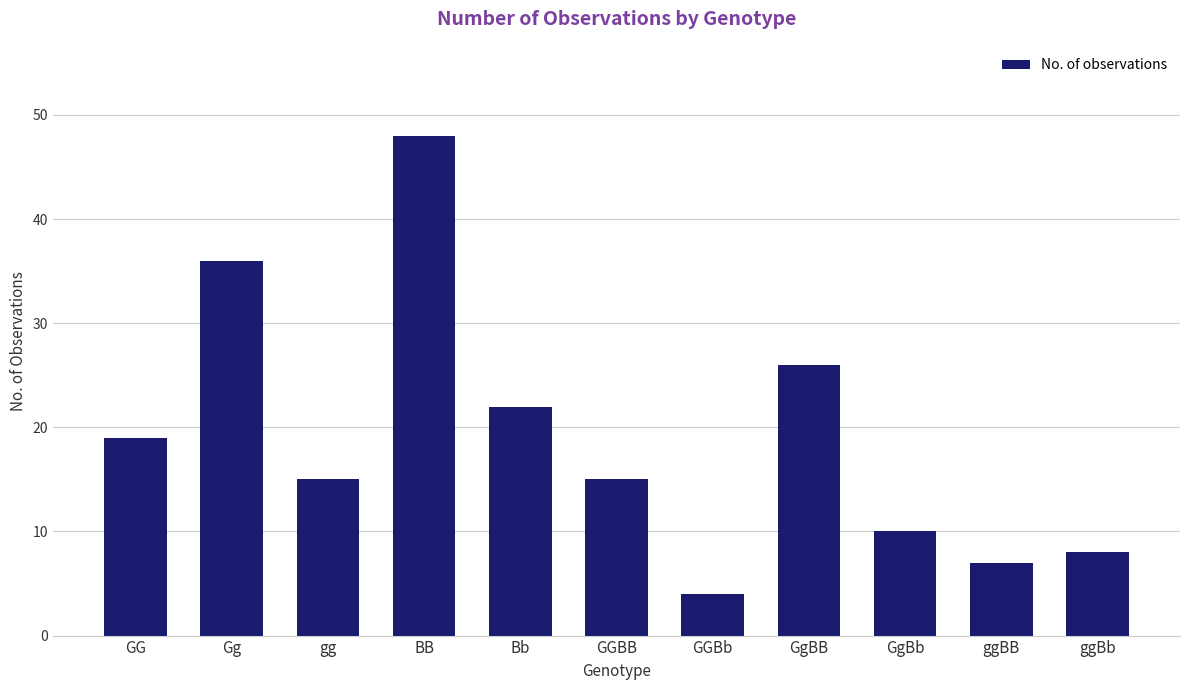

What is the difference between the values at ggBb and GgBB?

18